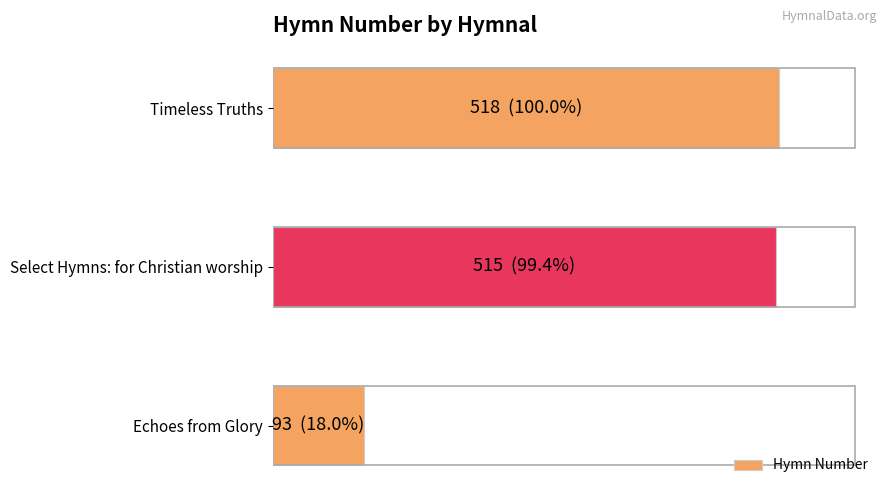

What is the greatest value displayed?

518